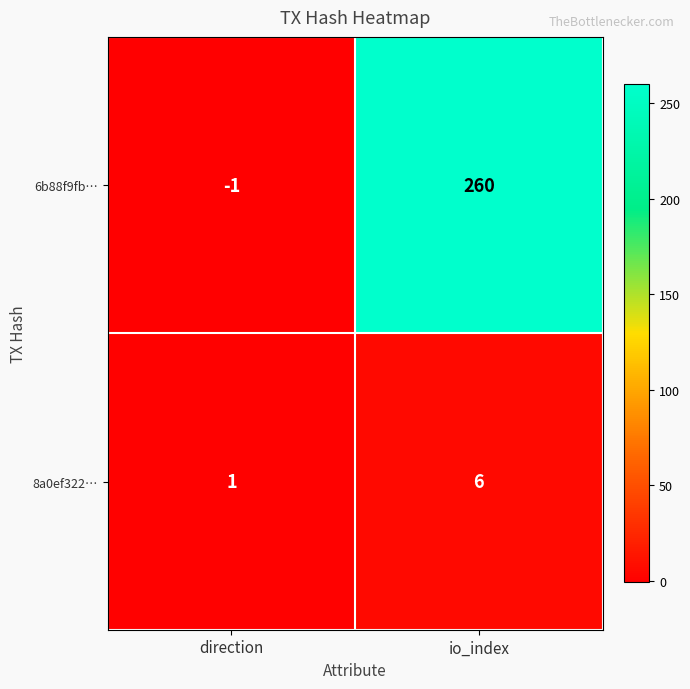

At which category is the sum across all series the highest?

io_index